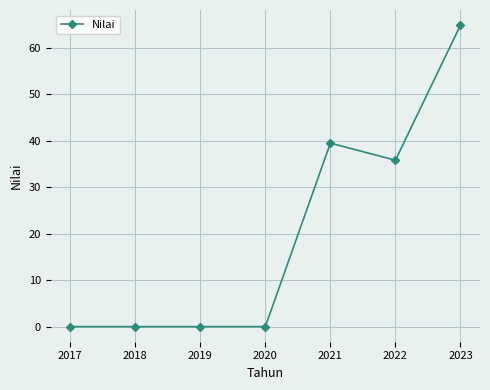

What is the greatest value displayed?

64.8